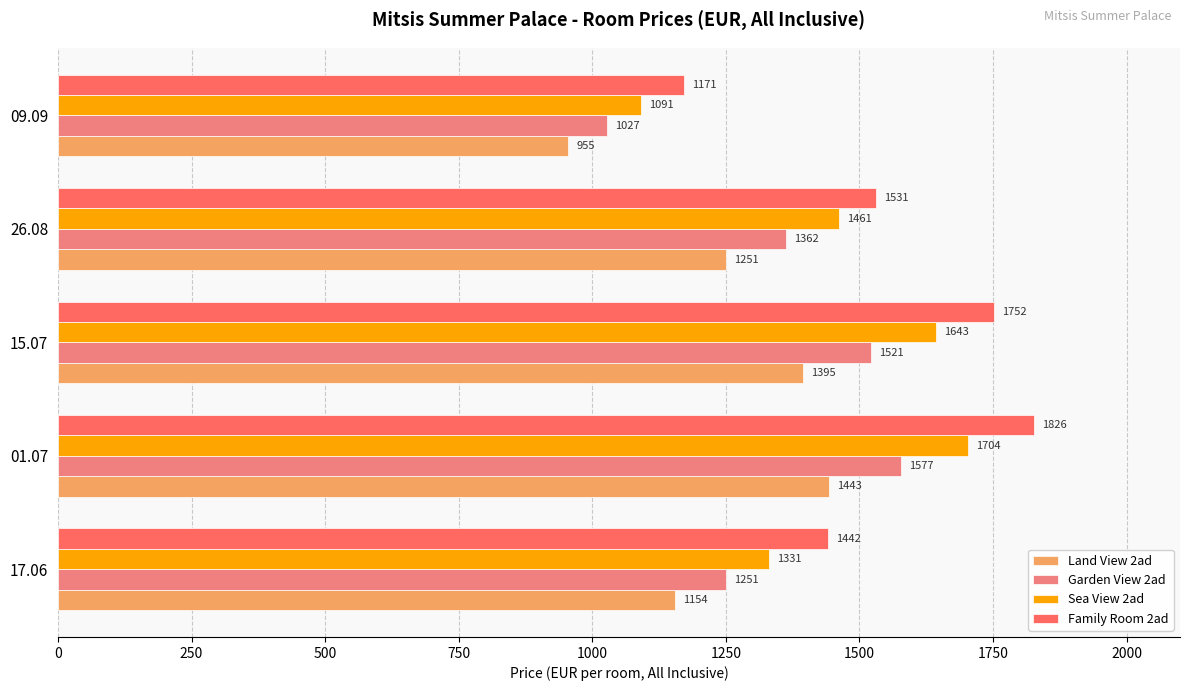

Rank the series by their maximum value, from highest to lowest.

Family Room 2ad, Sea View 2ad, Garden View 2ad, Land View 2ad